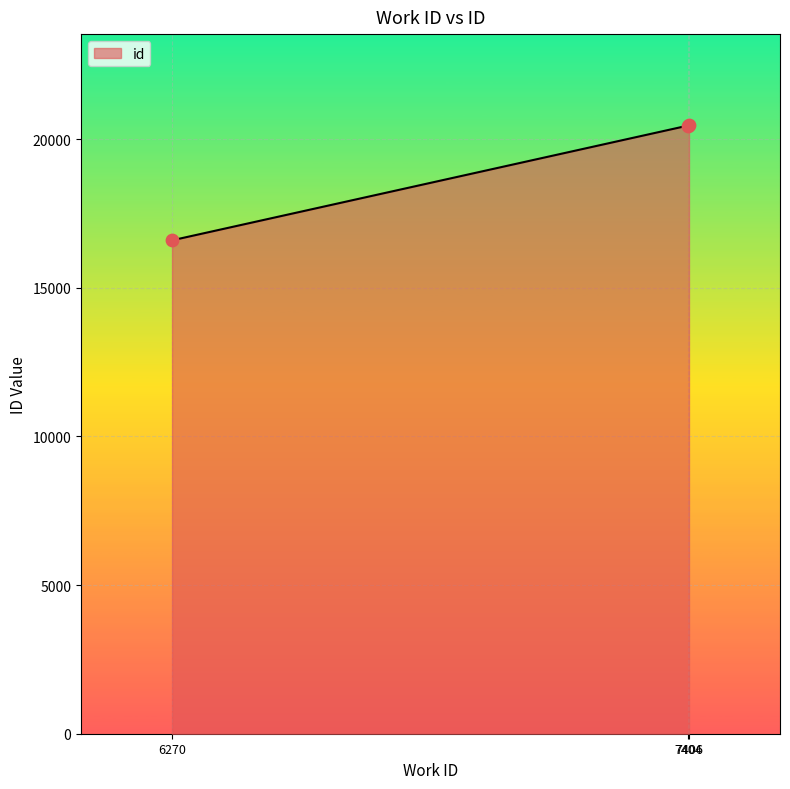

Which has a higher value, 7404 or 6270?

7404